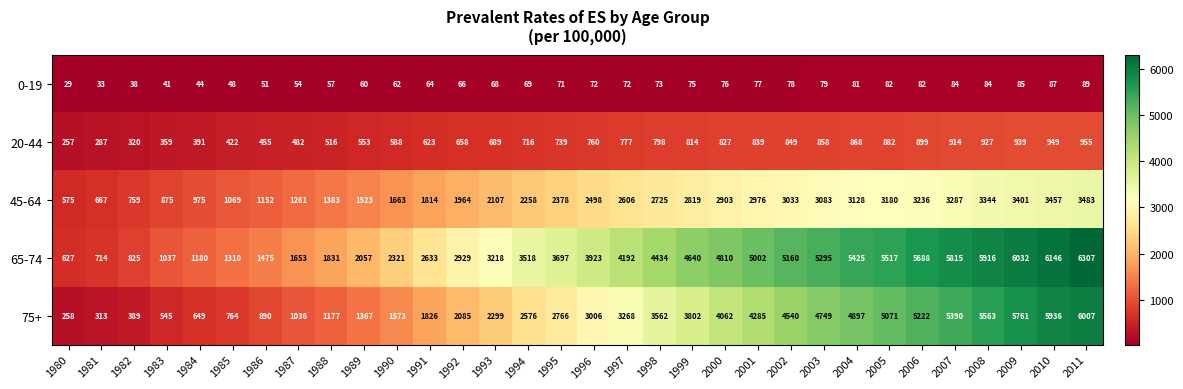

What value does the 65-74 series have at 1993?

3218